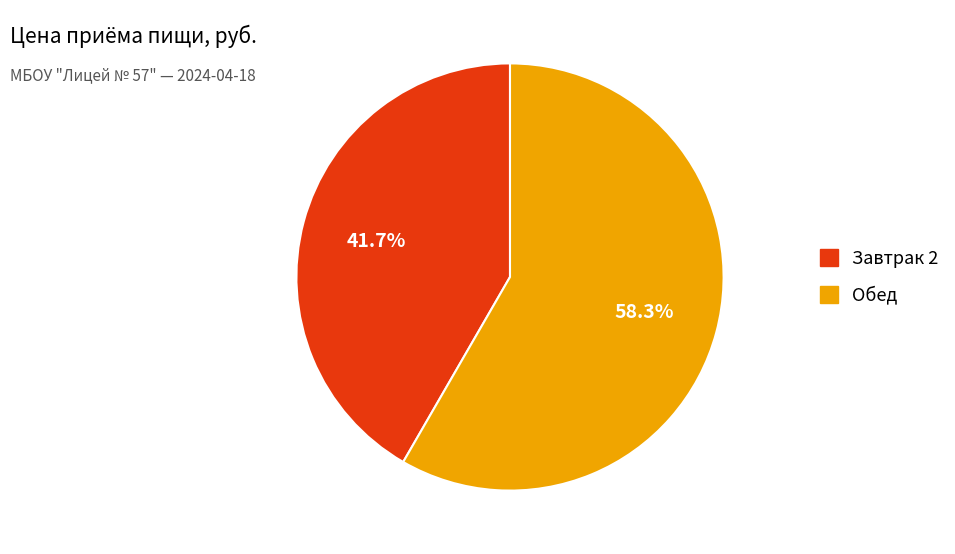

Combined, what portion of the pie is Завтрак 2 and Обед?

100.0%